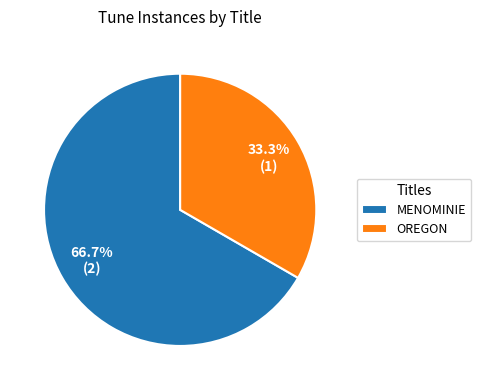

Count the number of slices in the pie.

2